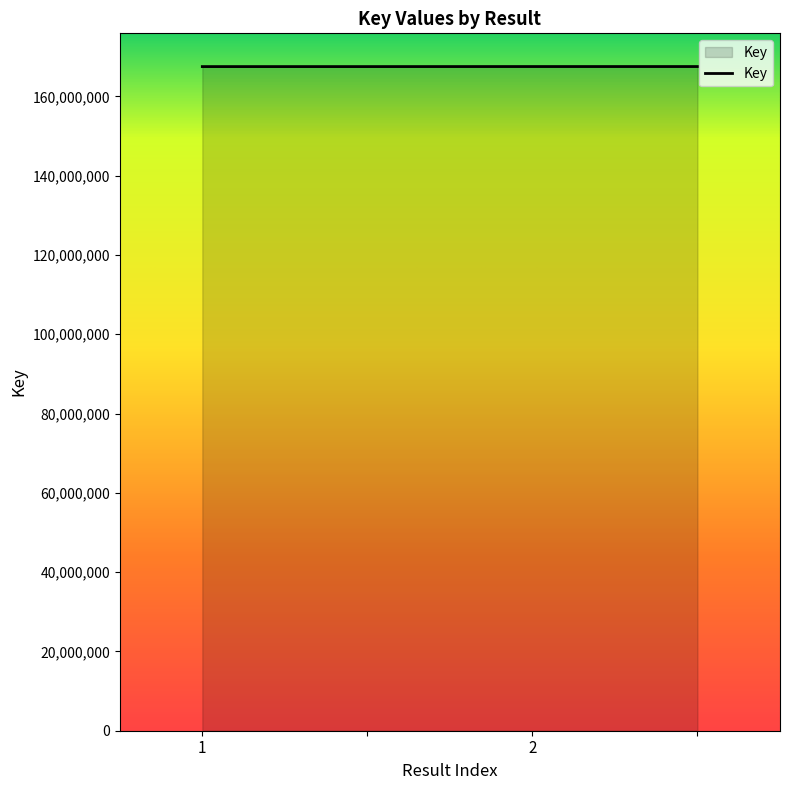

What is the maximum value shown in the chart?

167504936